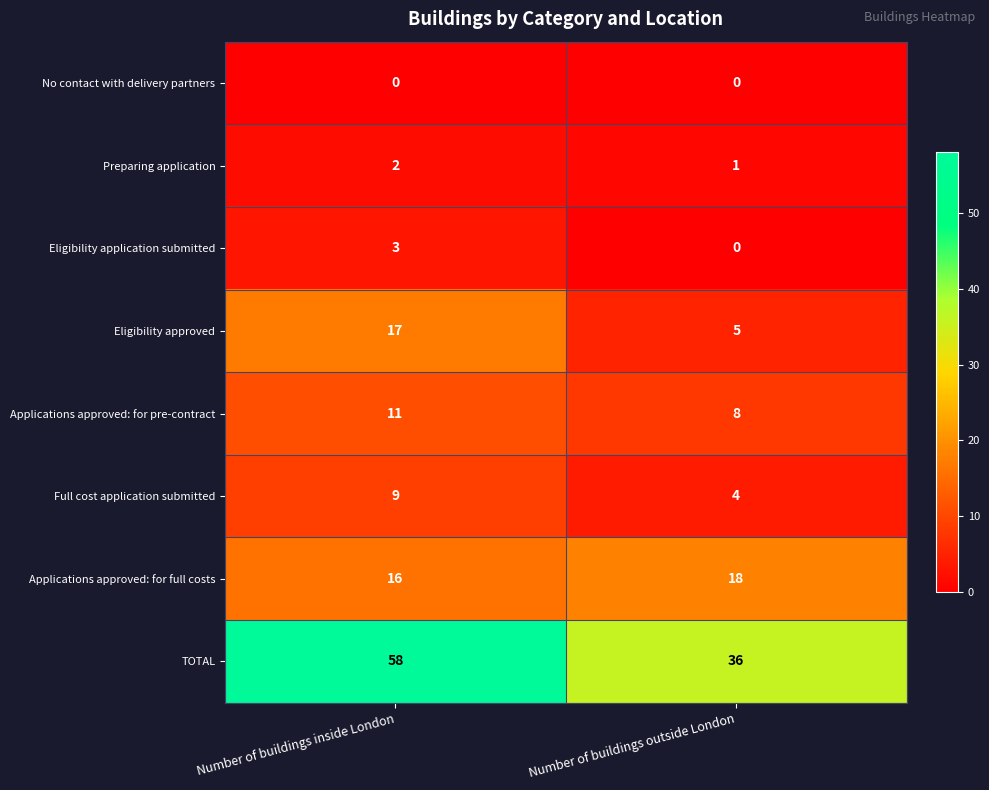

Reading left to right, transcribe all the data shown in this chart.

No contact with delivery partners: Number of buildings inside London=0	Number of buildings outside London=0
Preparing application: Number of buildings inside London=2	Number of buildings outside London=1
Eligibility application submitted: Number of buildings inside London=3	Number of buildings outside London=0
Eligibility approved: Number of buildings inside London=17	Number of buildings outside London=5
Applications approved: for pre-contract: Number of buildings inside London=11	Number of buildings outside London=8
Full cost application submitted: Number of buildings inside London=9	Number of buildings outside London=4
Applications approved: for full costs: Number of buildings inside London=16	Number of buildings outside London=18
TOTAL: Number of buildings inside London=58	Number of buildings outside London=36